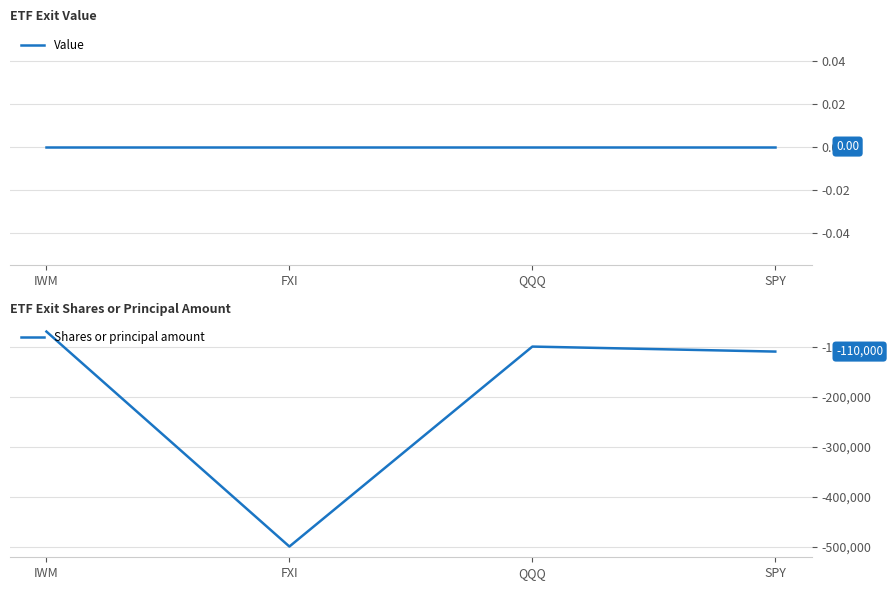

Reading left to right, extract all data points from this chart.

Value: IWM=0	FXI=0	QQQ=0	SPY=0
Shares or principal amount: IWM=-70000	FXI=-500000	QQQ=-100000	SPY=-110000